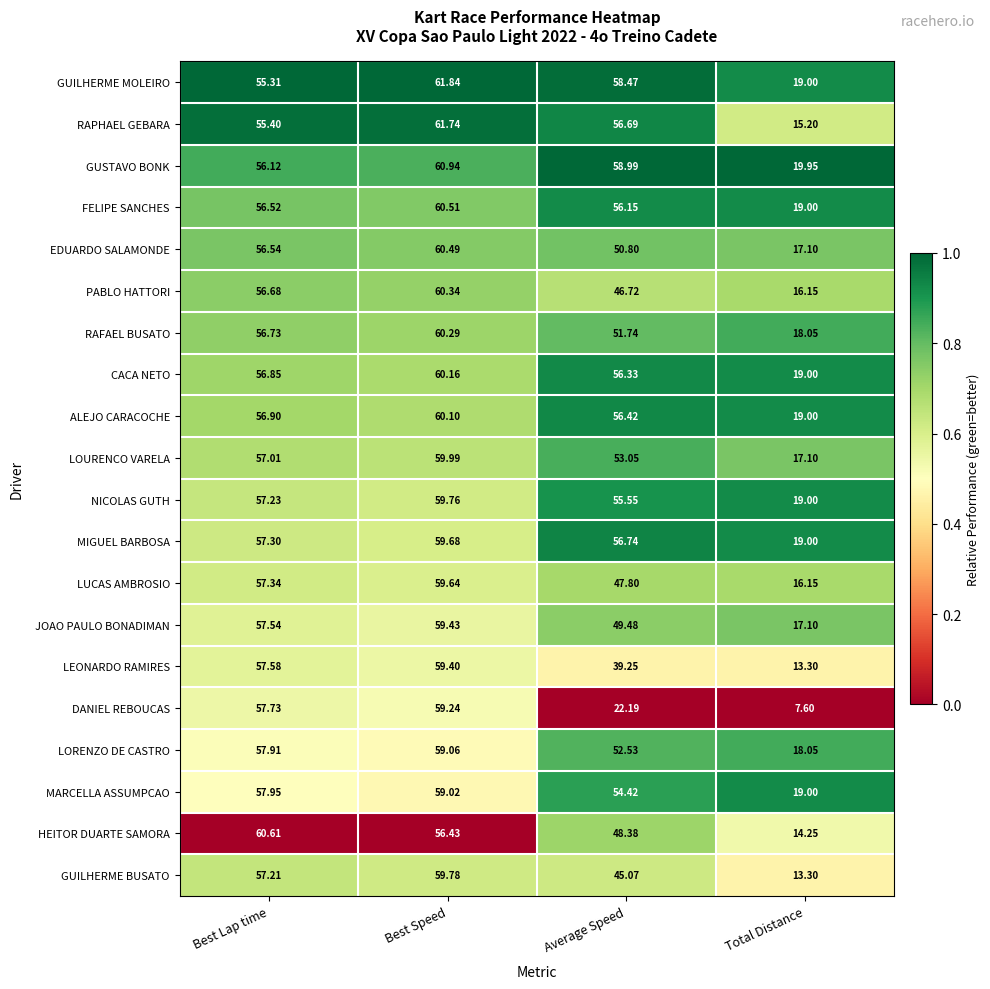

Which series has the largest total across all categories?

GUSTAVO BONK